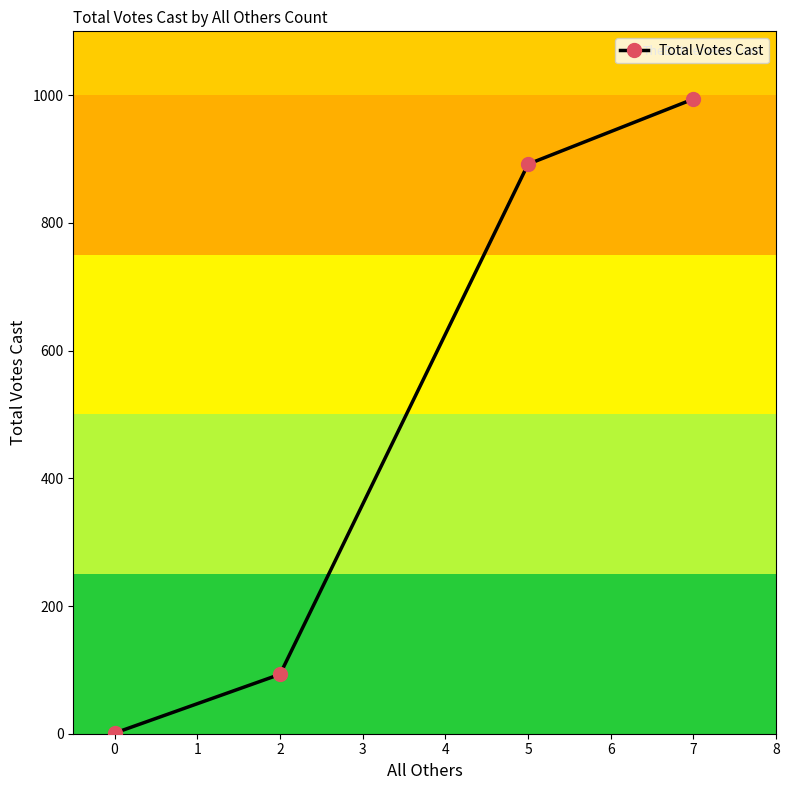

Approximately how many times larger is the value at 2 compared to 0?

93.0